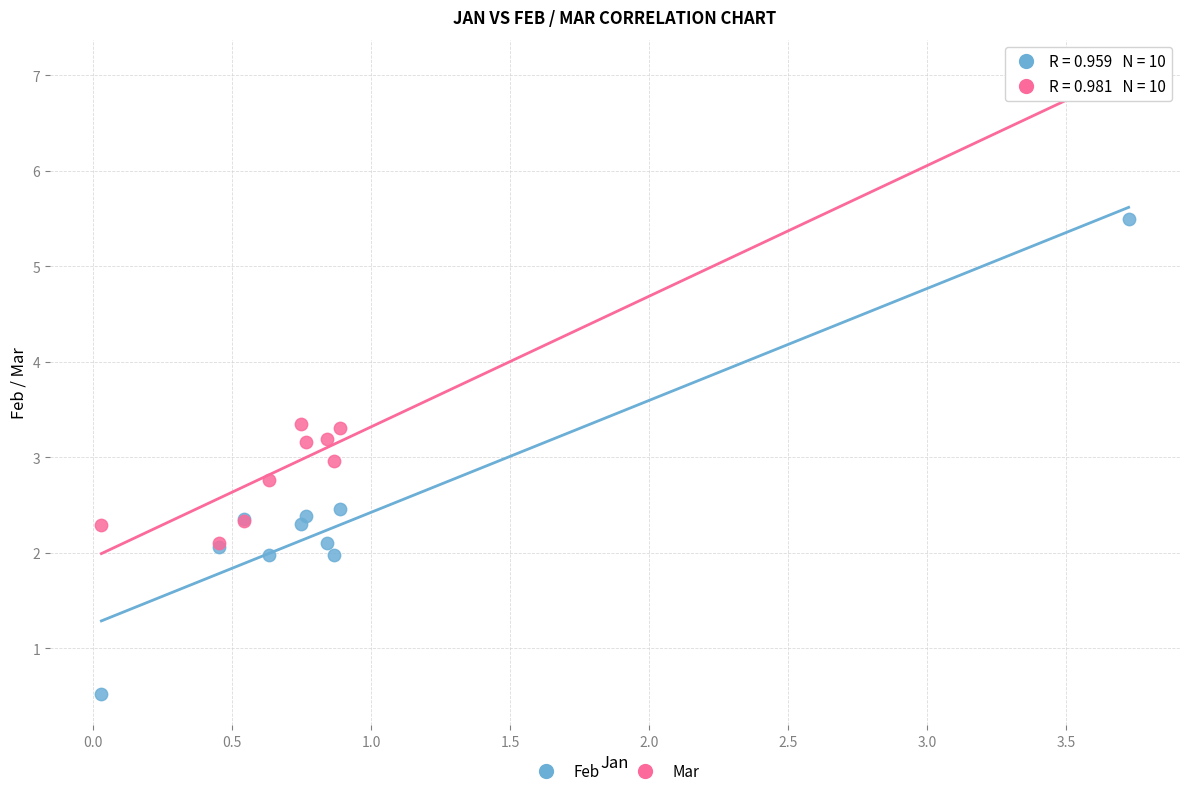

What are all the series names shown in the legend?

Feb, Mar